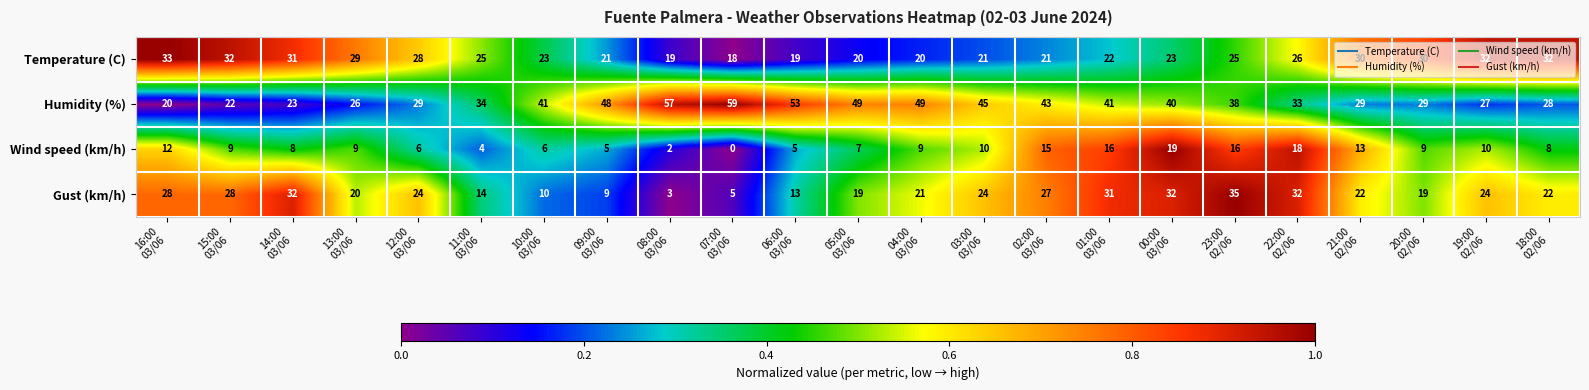

Which series has the largest range (max minus min)?

Humidity (%)